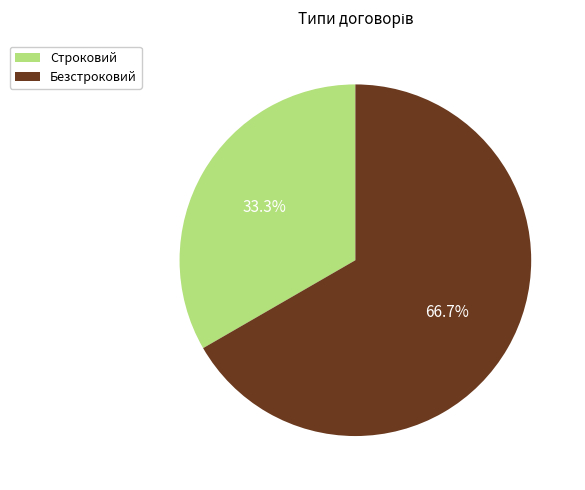

Rank the categories by value from lowest to highest.

Строковий, Безстроковий